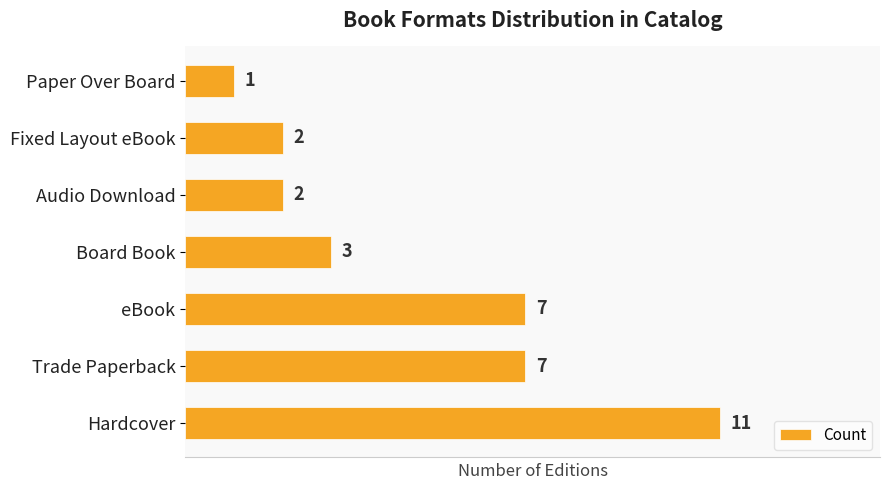

Reading bottom to top, what are all the values shown in this chart?

Hardcover=11	Trade Paperback=7	eBook=7	Board Book=3	Audio Download=2	Fixed Layout eBook=2	Paper Over Board=1